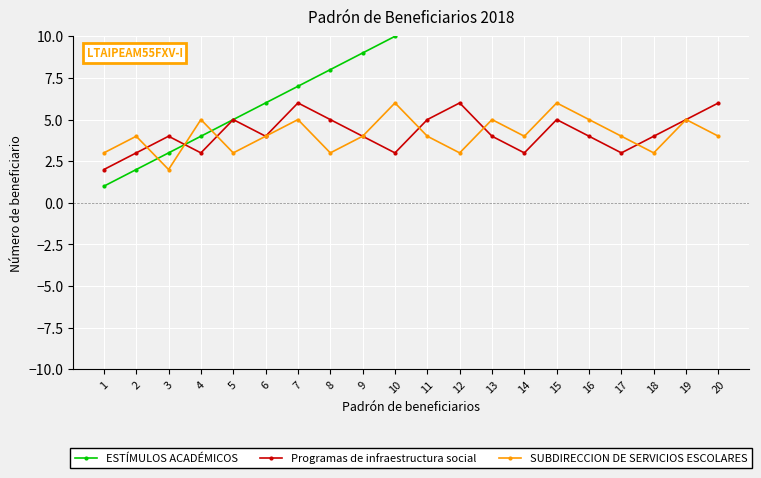

What is the difference between the maximum and minimum values in the ESTÍMULOS ACADÉMICOS series?

19